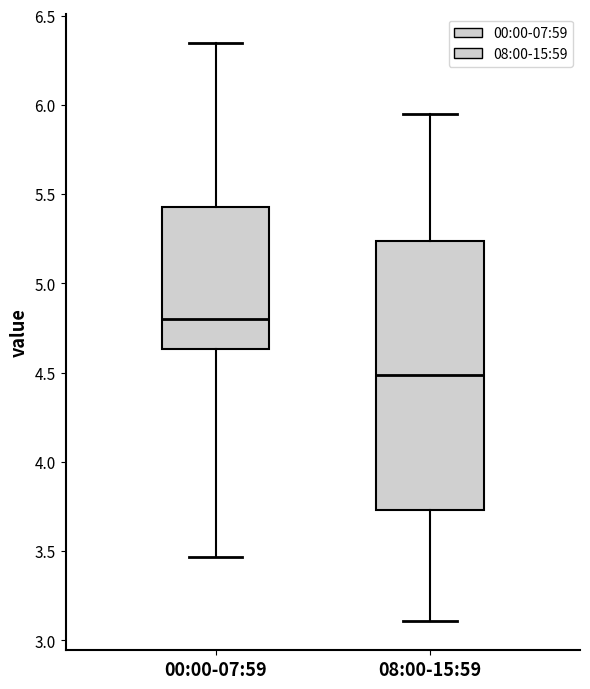

Reading left to right, read every box against the y-axis: the position of its median line, the range the box covers, and the ends of its whiskers. The values are not printed on the chart, so give them approximately, as read against the axis.

00:00-07:59: median 4.80, box 4.65 to 5.45, whiskers 3.45 to 6.35
08:00-15:59: median 4.50, box 3.75 to 5.25, whiskers 3.10 to 5.95